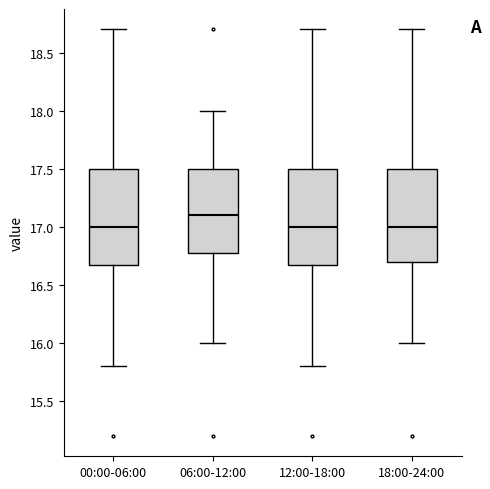

Which box's median line is the highest?

06:00-12:00